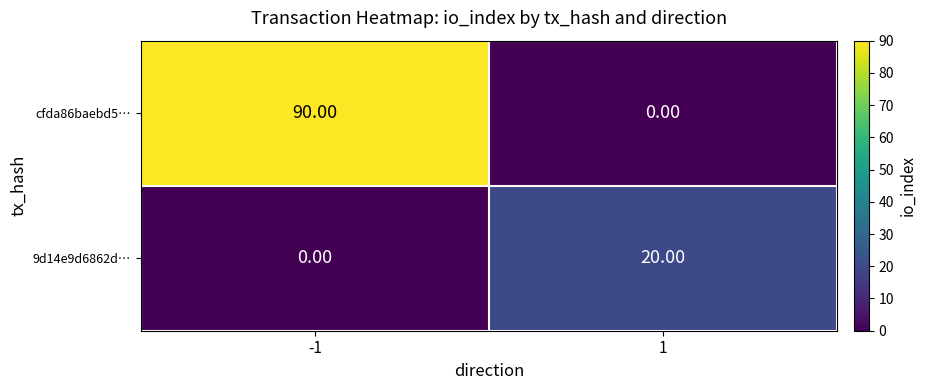

What is the total value across all series at -1?

90